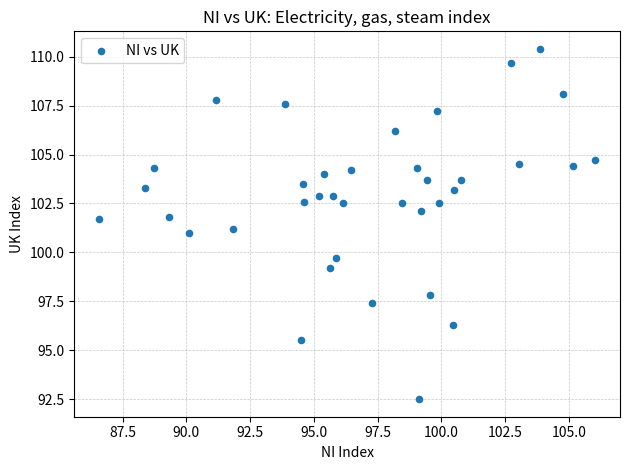

What is the range of Y values (max minus min)?

17.9